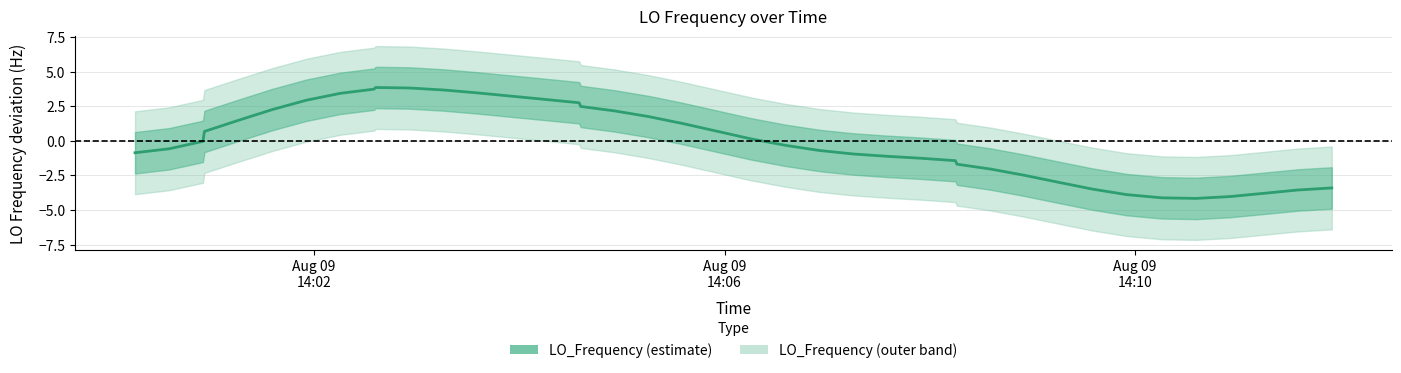

What is the greatest value displayed?

3.9